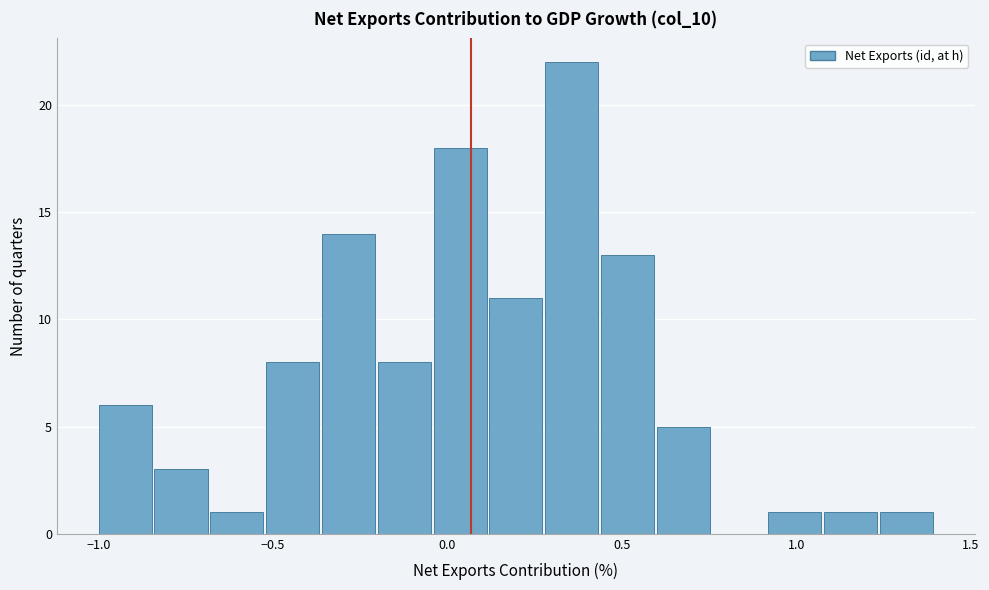

Around what value on the x-axis is the tallest bar? Give the approximate position of its centre, as read against the axis.

0.35